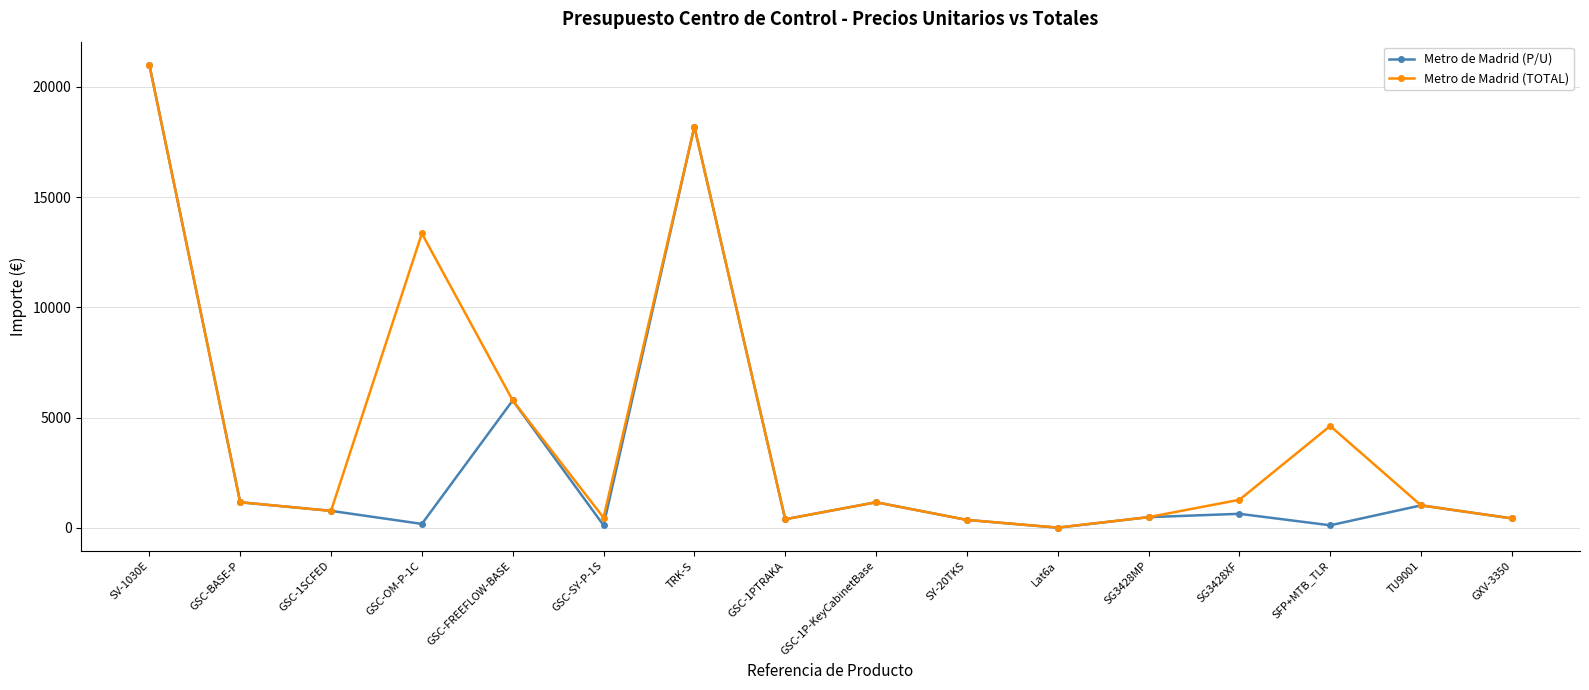

List the series in order of their overall mean, highest first.

Metro de Madrid (TOTAL), Metro de Madrid (P/U)